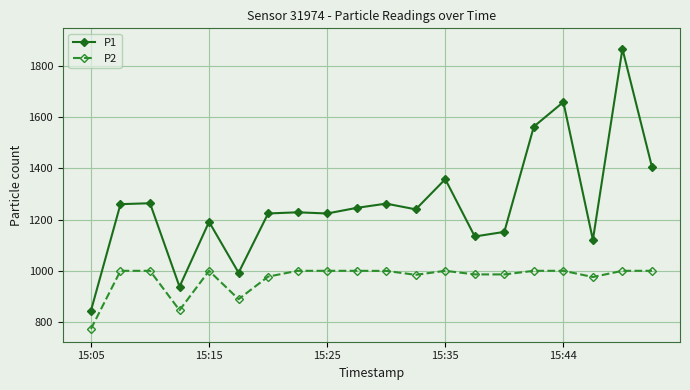

How many lines are shown in the chart?

2